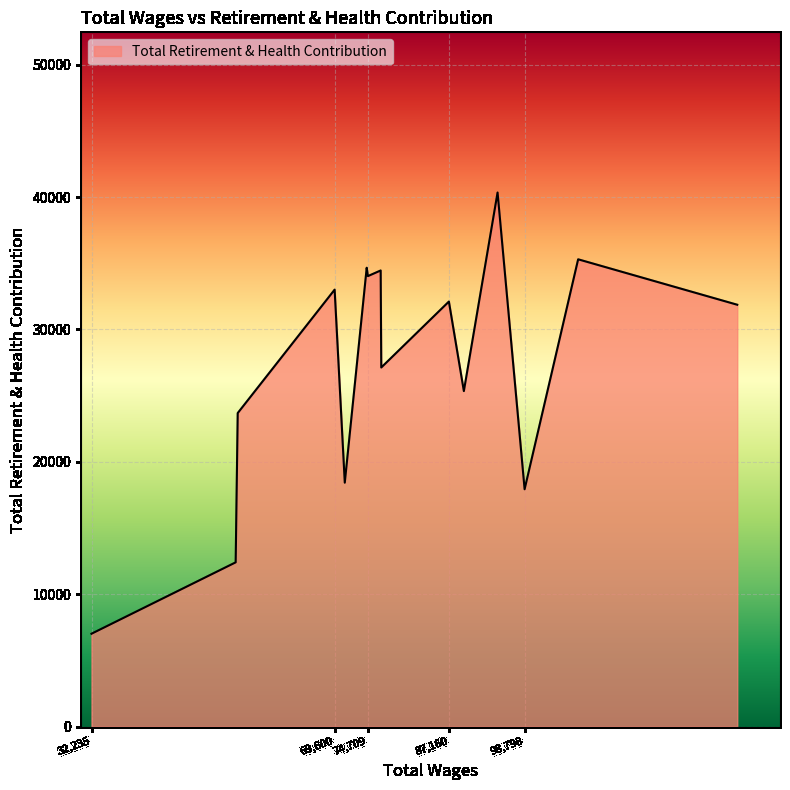

What is the greatest value displayed?

40343